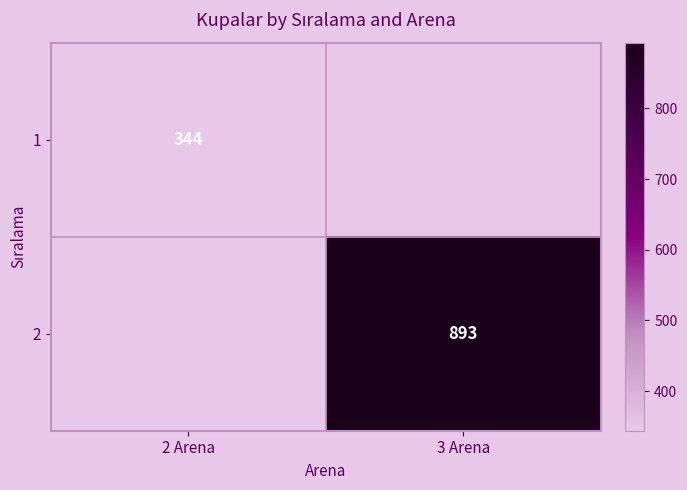

Count the number of categories in the chart.

2